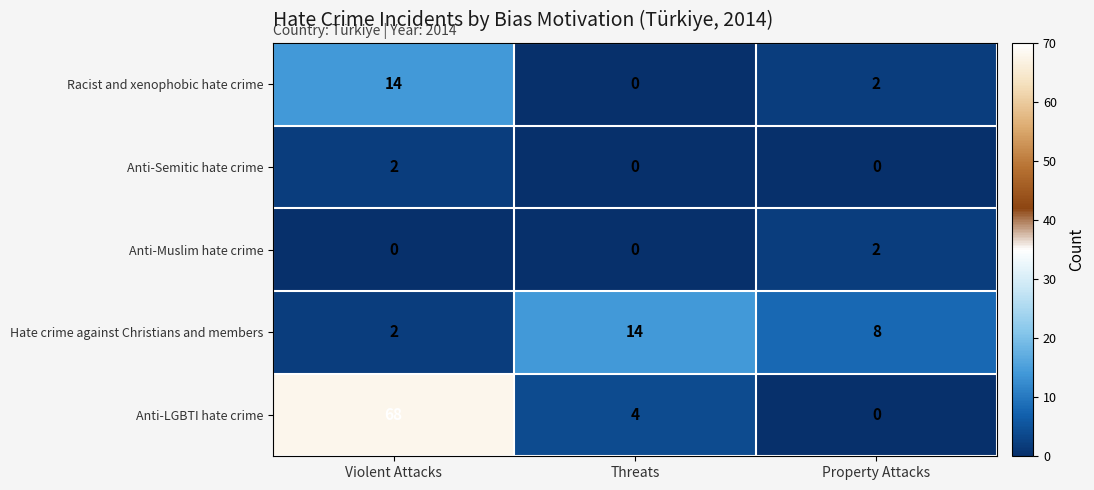

Which series has the largest total across all categories?

Anti-LGBTI hate crime